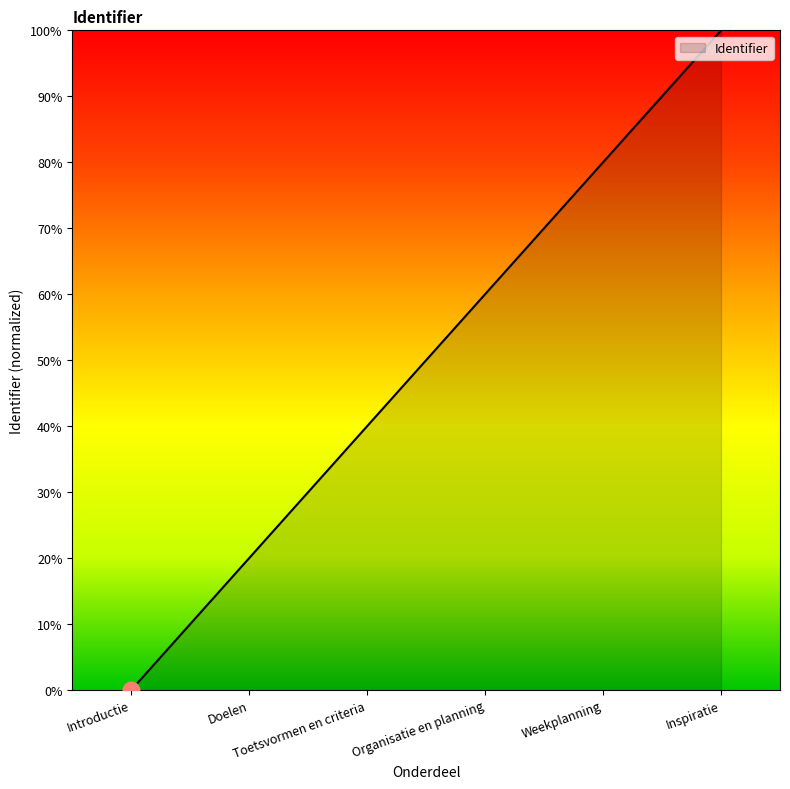

What is the difference between the maximum and minimum values?

100